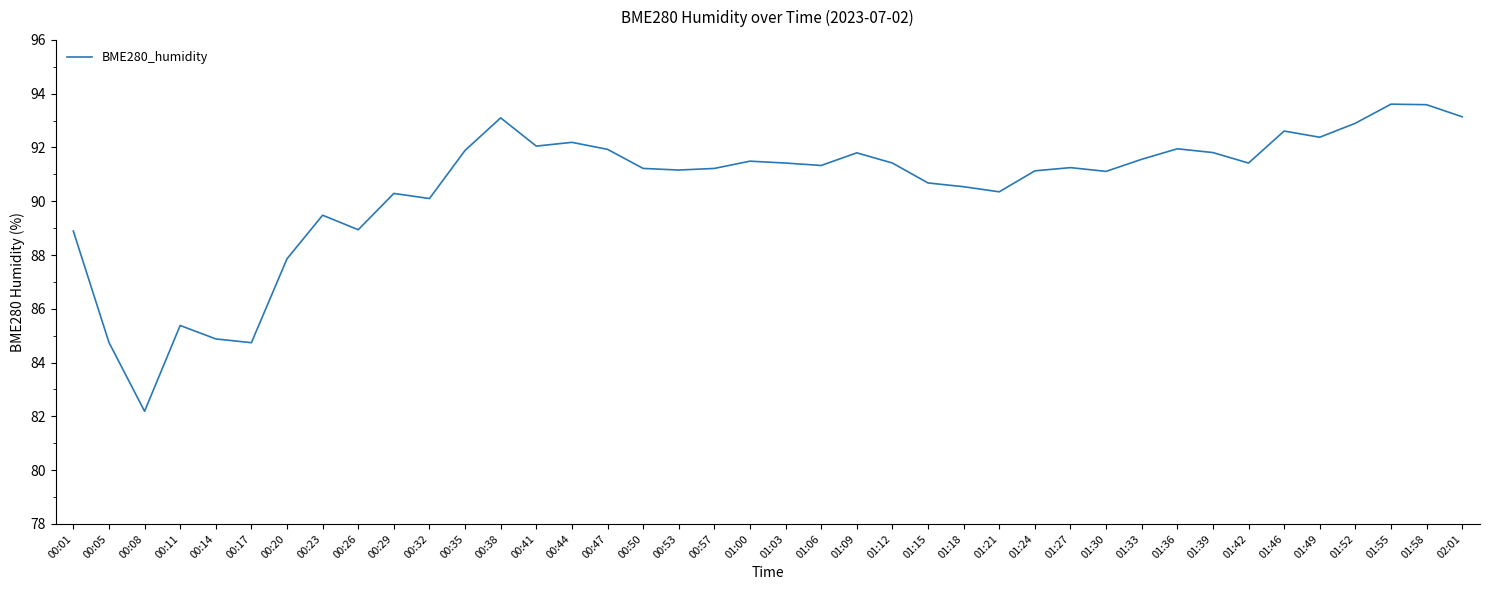

Between 00:14 and 00:57, which is larger?

00:57